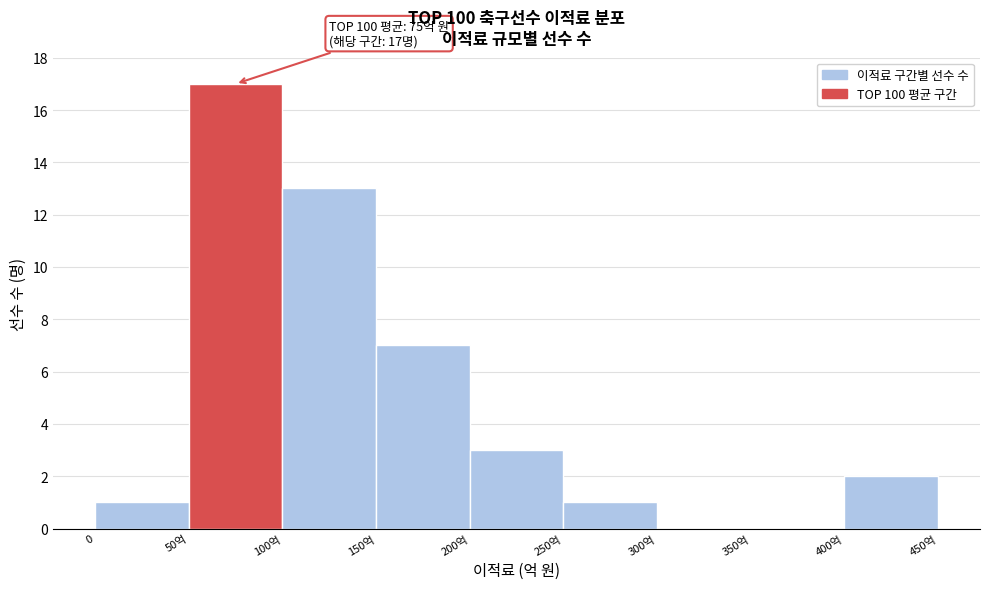

Reading left to right, list all the values displayed in this chart.

0=1	50억=17	100억=13	150억=7	200억=3	250억=1	300억=0	350억=0	400억=2